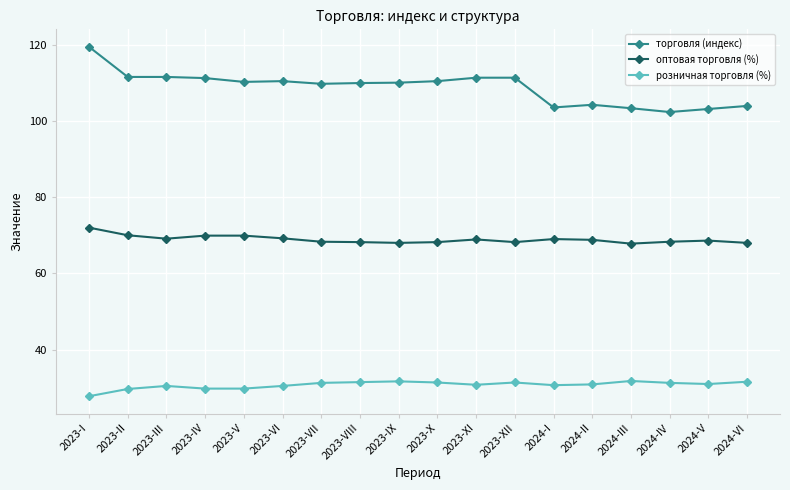

Read the розничная торговля (%) value at 2023-VII.

31.3